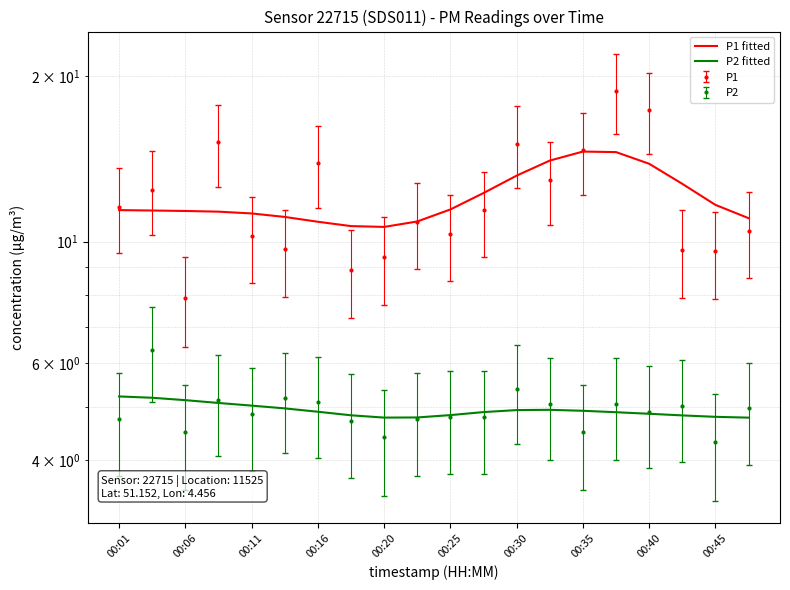

What position from the left is 00:25?

6